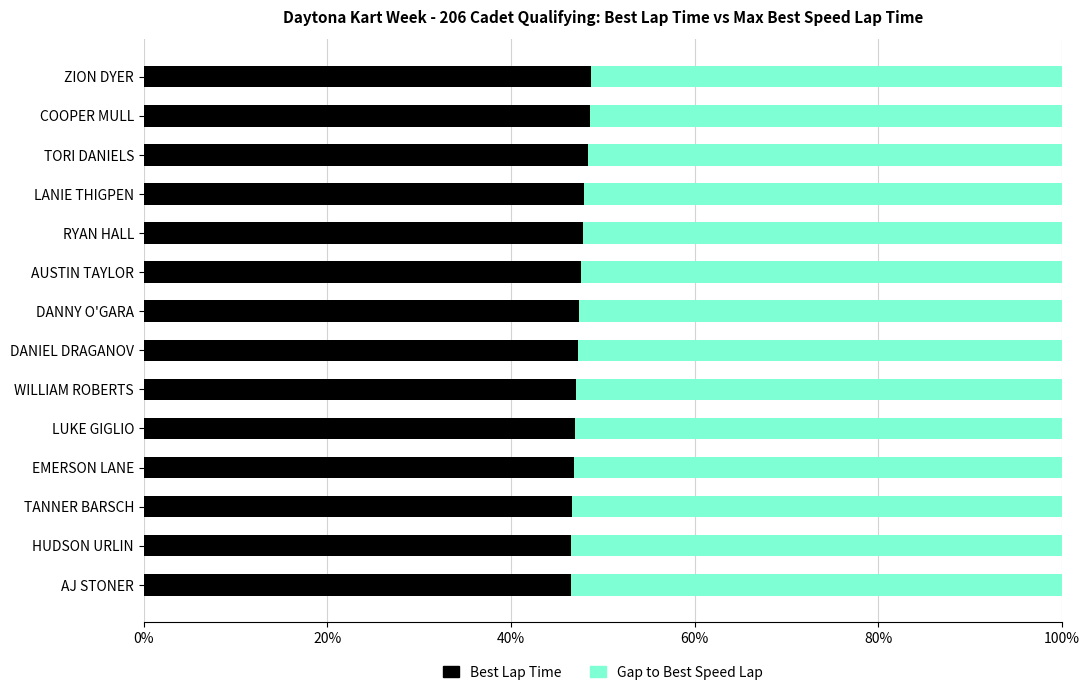

What is the total value across all series at RYAN HALL?

100.0